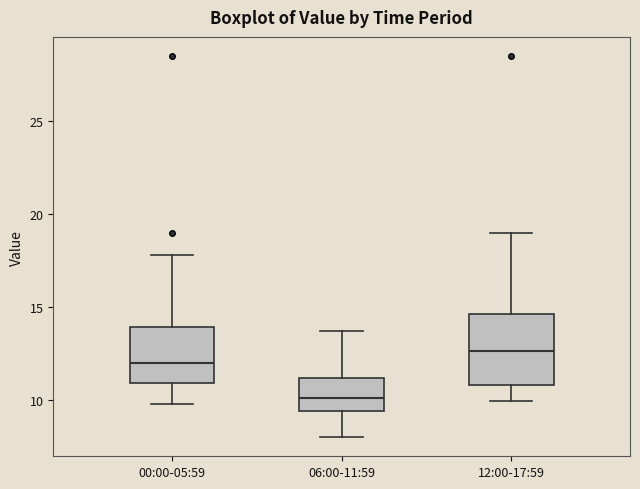

Which box has the lowest median line?

06:00-11:59